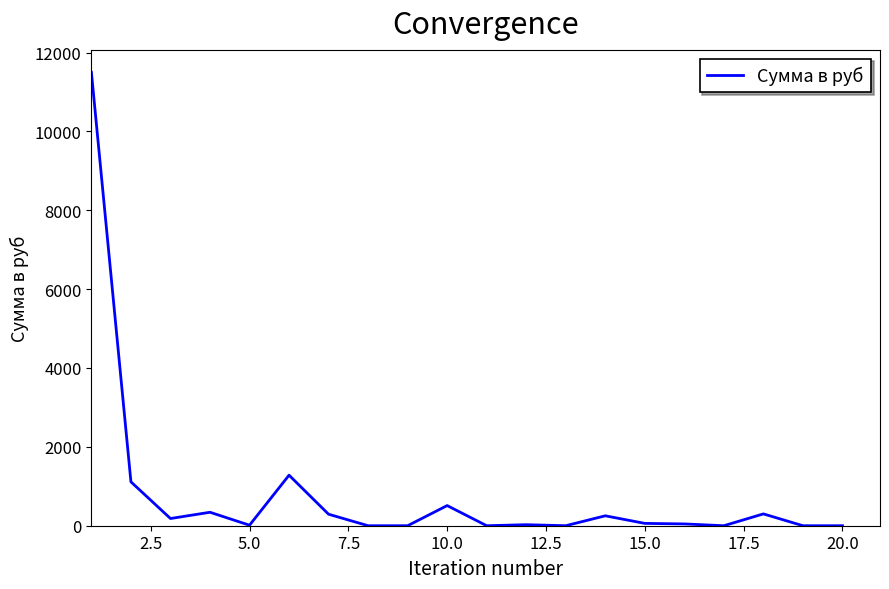

What is the maximum value shown in the chart?

11497.5